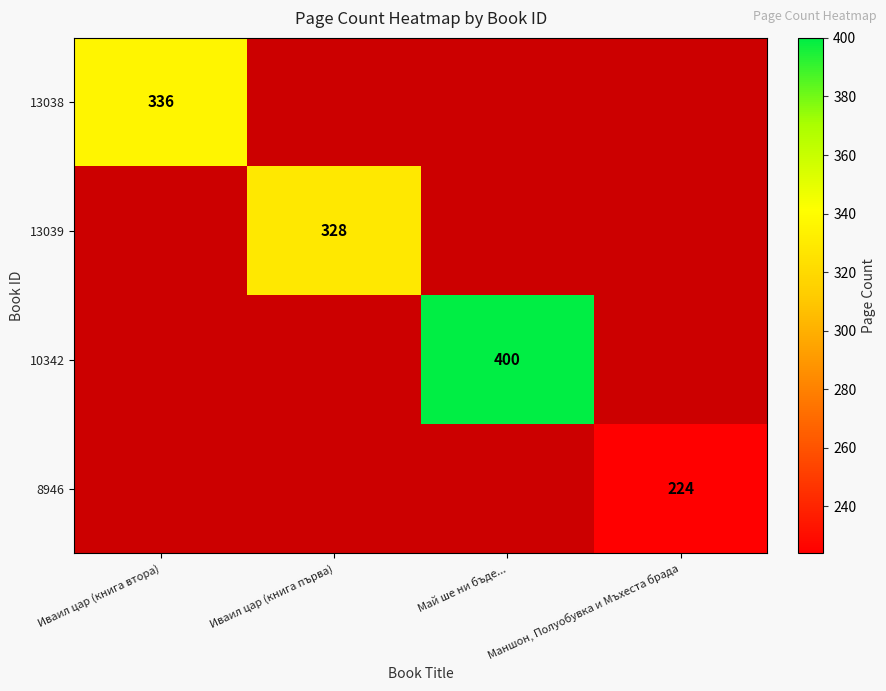

At how many categories does at least one series exceed 374?

1